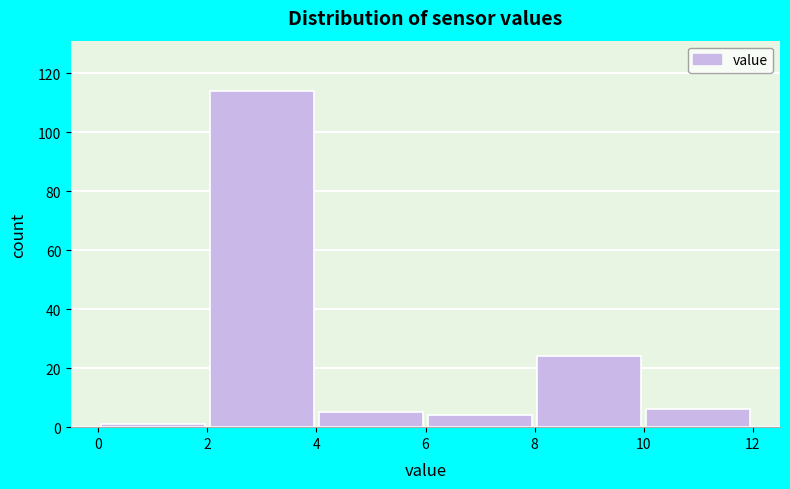

How tall is the bar that spans 10 to 12 on the x-axis? The values are not printed on the chart, so give them approximately, as read against the axis.

6